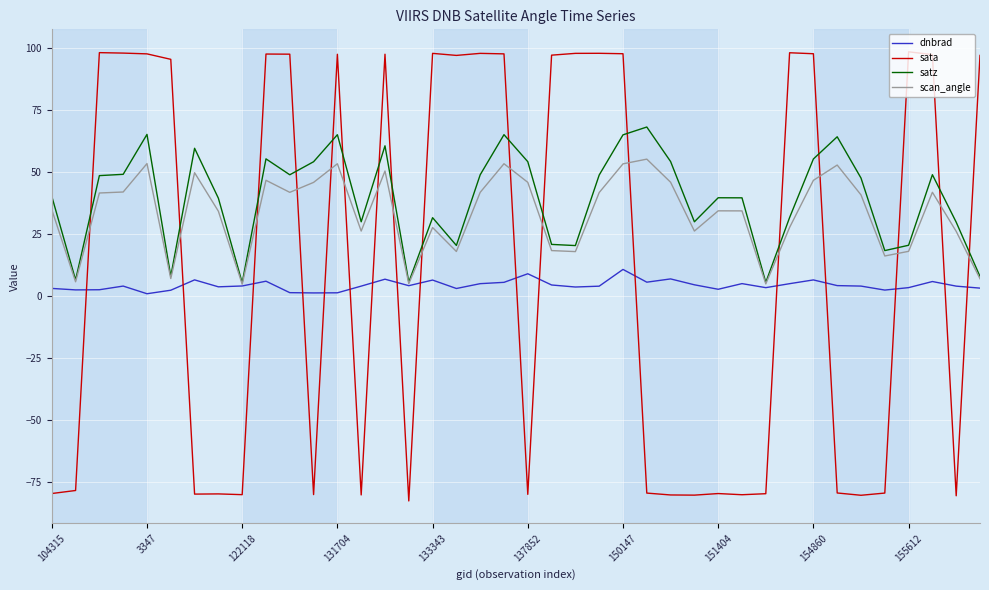

What is the difference between the maximum and minimum values in the sata series?

181.2